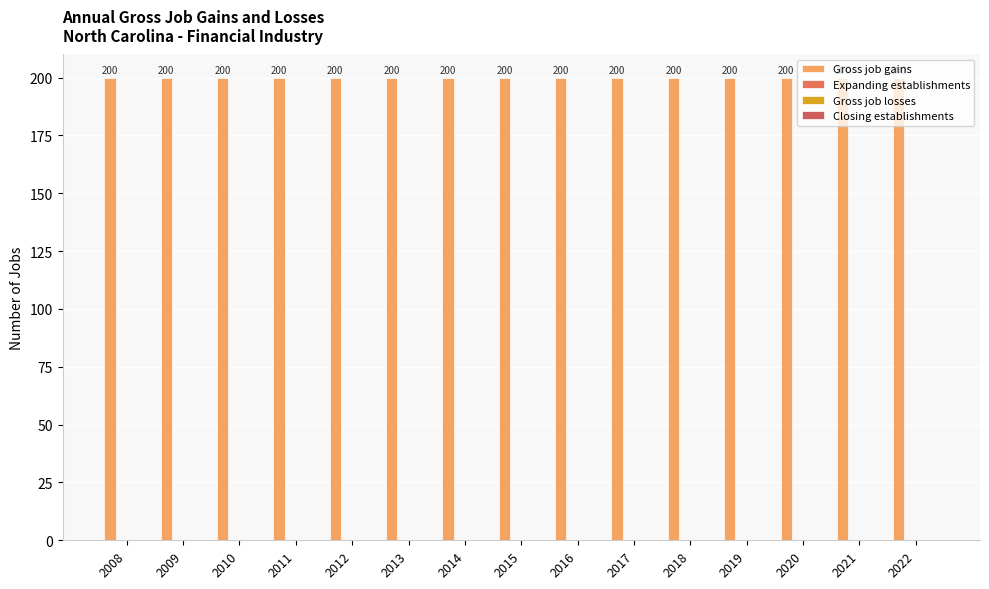

Reading left to right, extract all data points from this chart.

Gross job gains: 200	200	200	200	200	200	200	200	200	200	200	200	200	200	200
Expanding establishments: 0	0	0	0	0	0	0	0	0	0	0	0	0	0	0
Gross job losses: 0	0	0	0	0	0	0	0	0	0	0	0	0	0	0
Closing establishments: 0	0	0	0	0	0	0	0	0	0	0	0	0	0	0